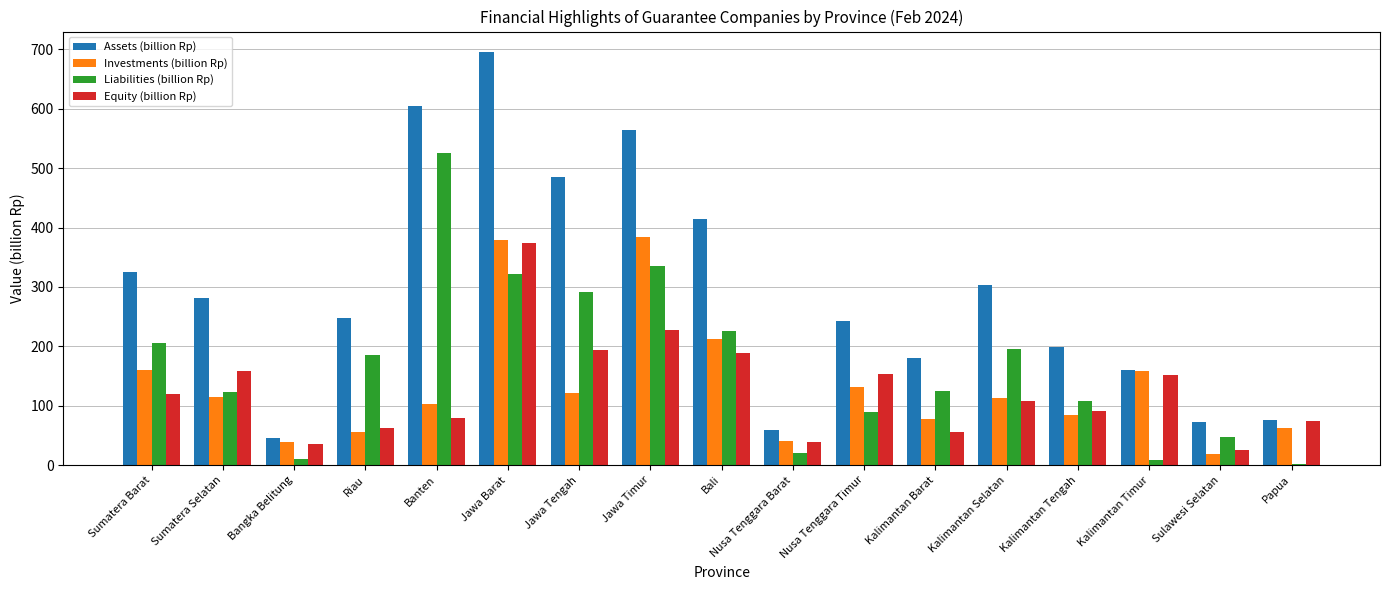

What is the total value across all series at Kalimantan Timur?

477.9